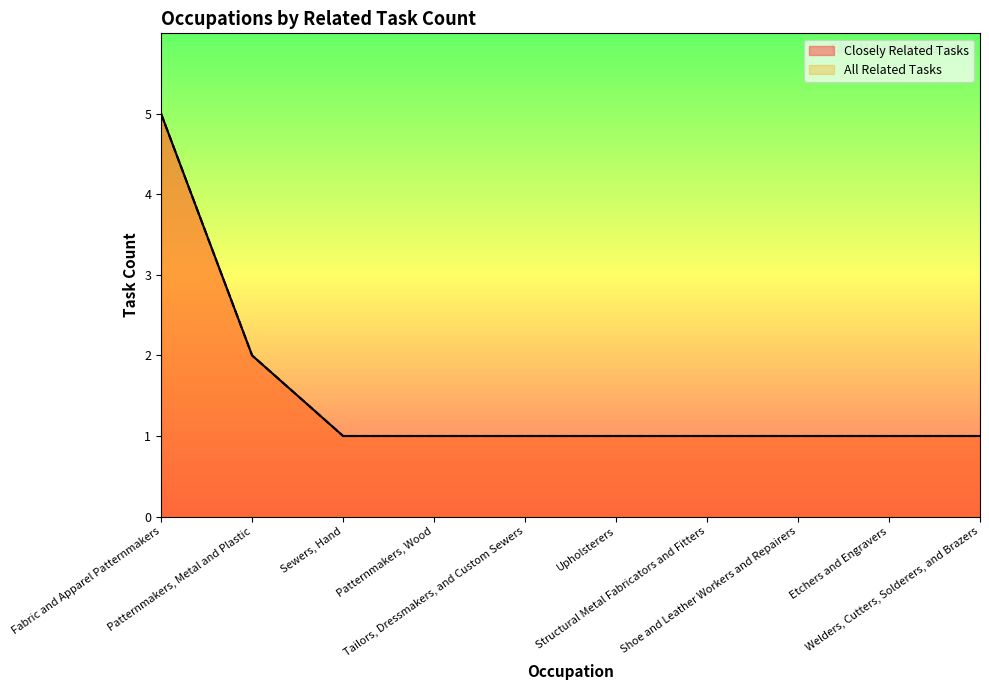

Reading left to right, what are all the values shown in this chart?

Closely Related Tasks: 5	2	1	1	1	1	1	1	1	1
All Related Tasks: 5	2	1	1	1	1	1	1	1	1